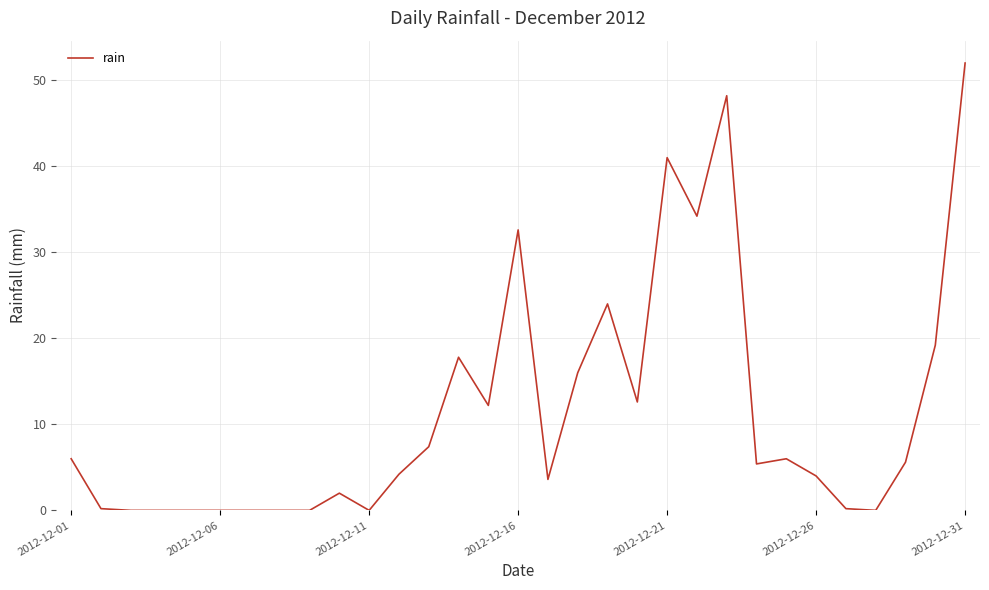

What is the difference between the maximum and minimum values?

52.0